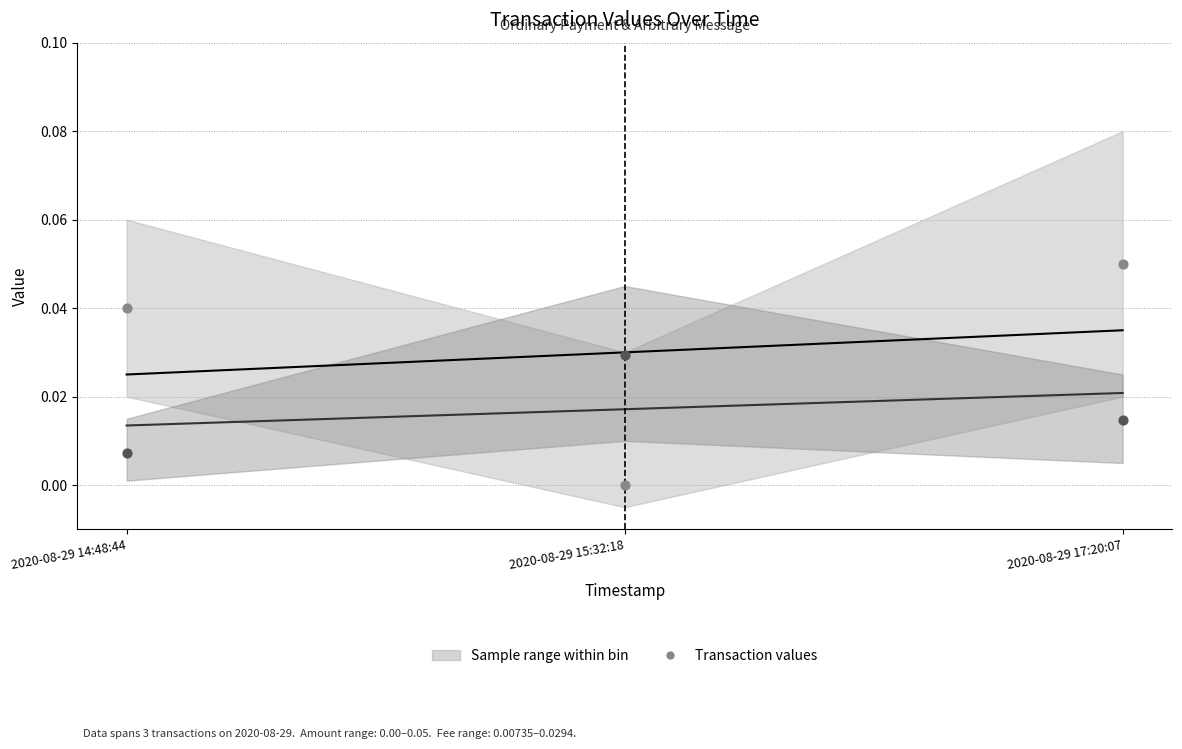

How many data points are displayed?

6